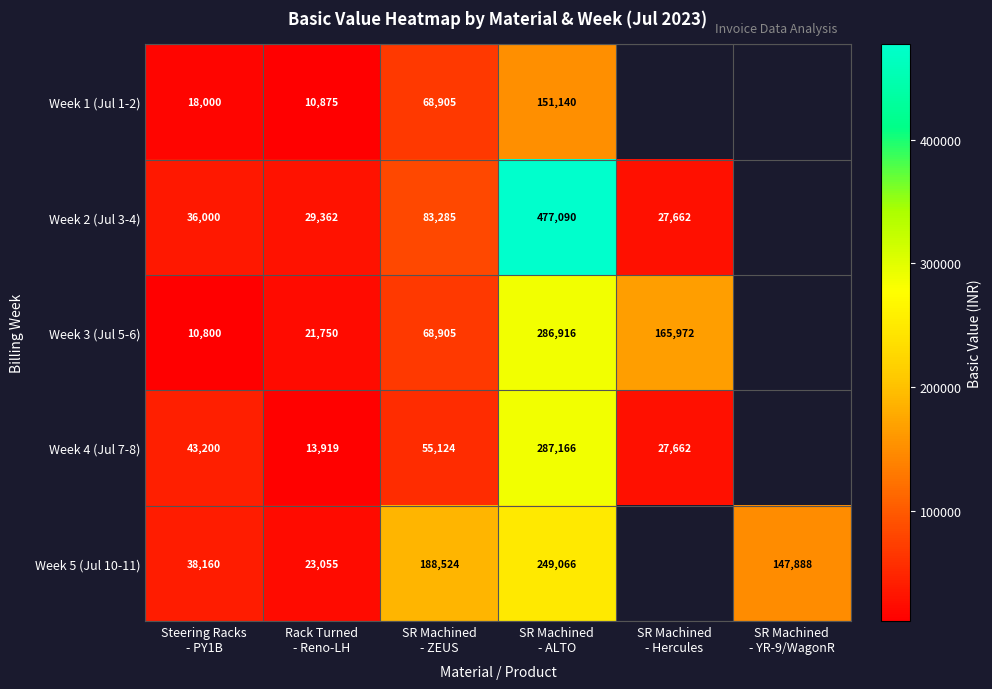

Between SR Machined
- Hercules and SR Machined
- YR-9/WagonR, which is larger?

SR Machined
- YR-9/WagonR